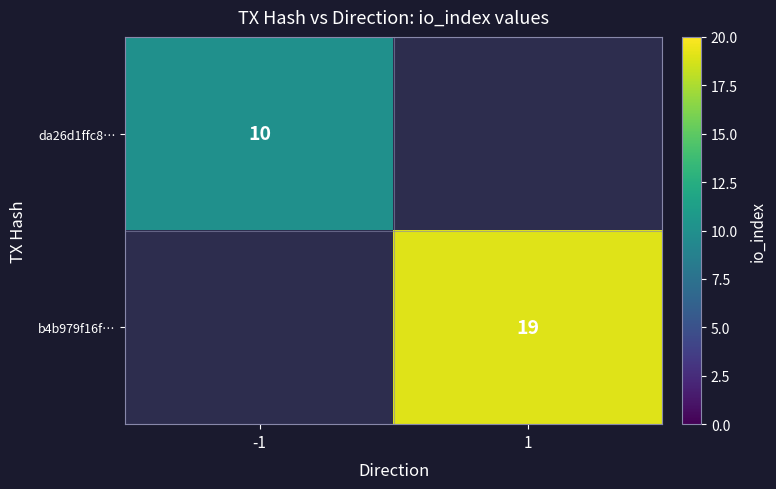

The value of b4b979f16f… at 1 is 11.4. True or false?

False